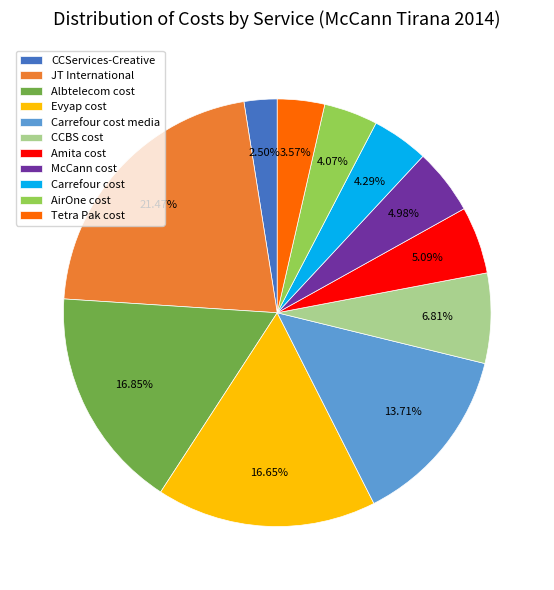

To the nearest percent, what portion does AirOne cost represent?

4%